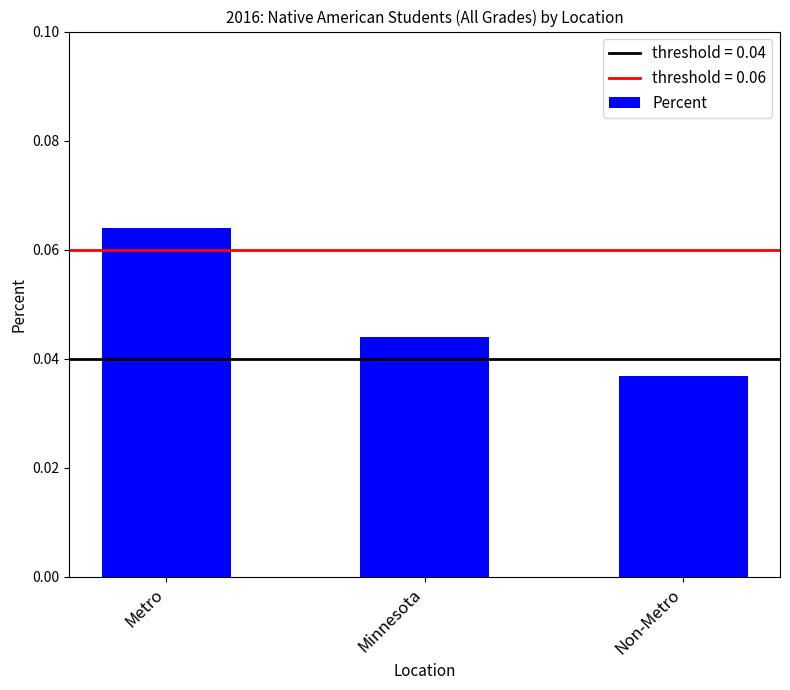

Where is the data nearest to the value 0?

Non-Metro